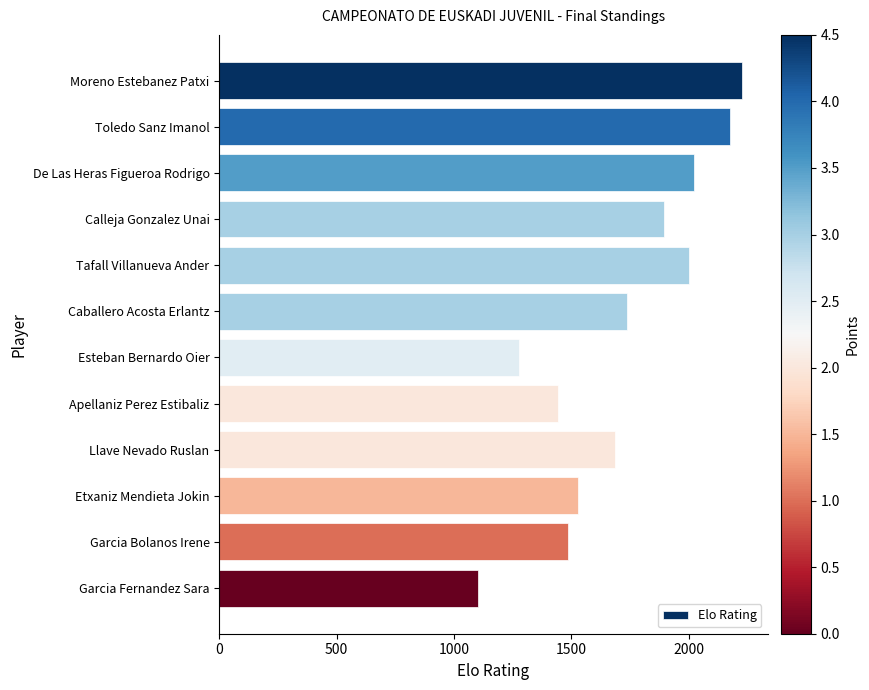

Reading bottom to top, extract all data points from this chart.

1104	1485	1528	1686	1445	1279	1738	2002	1897	2023	2177	2226